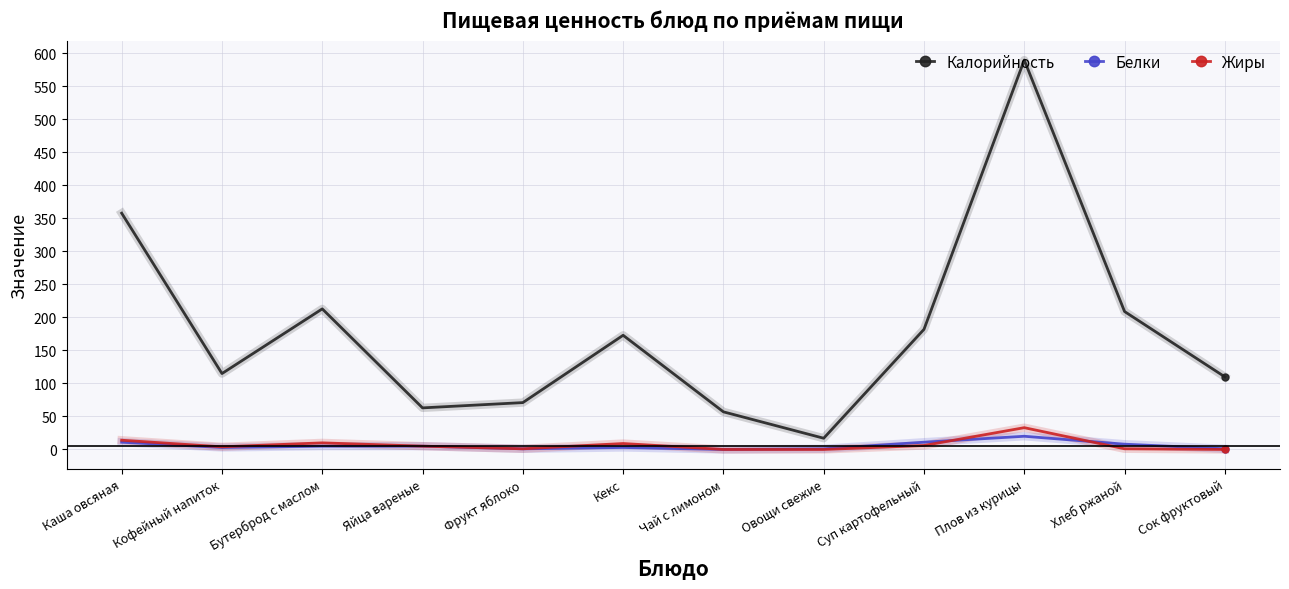

What are all the series names shown in the legend?

Калорийность, Белки, Жиры